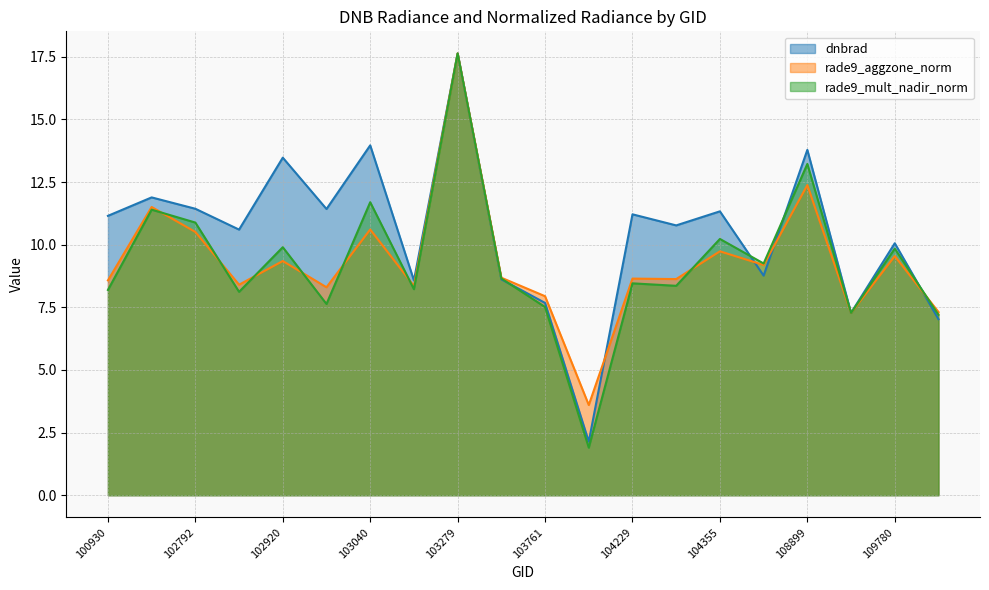

How many intersections are there between rade9_aggzone_norm and dnbrad?

5